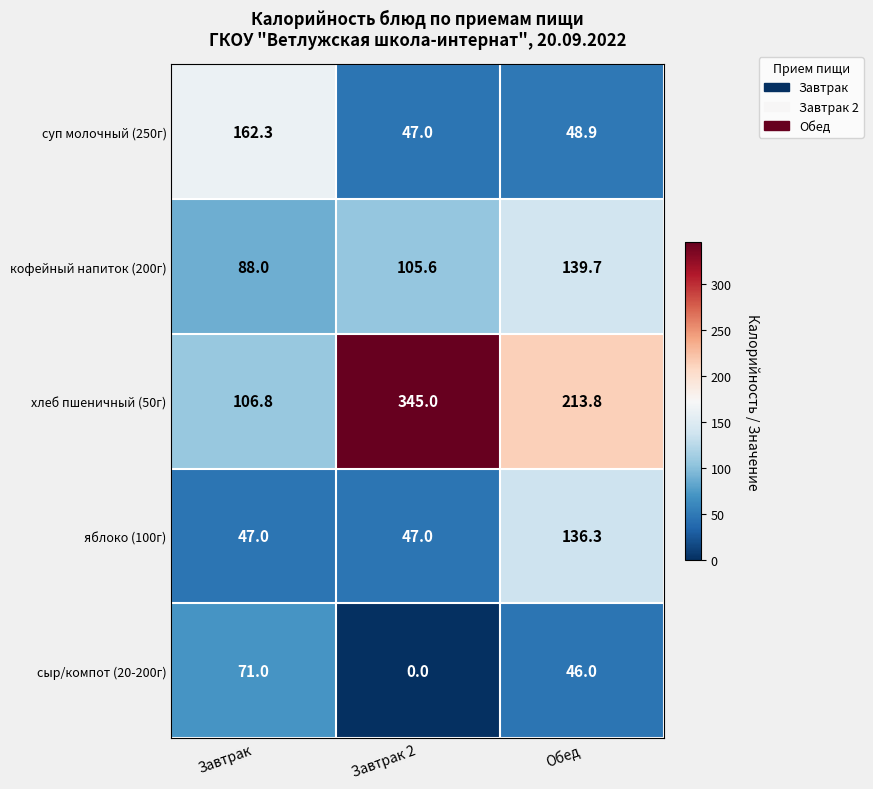

Which series has the largest total across all categories?

хлеб пшеничный (50г)